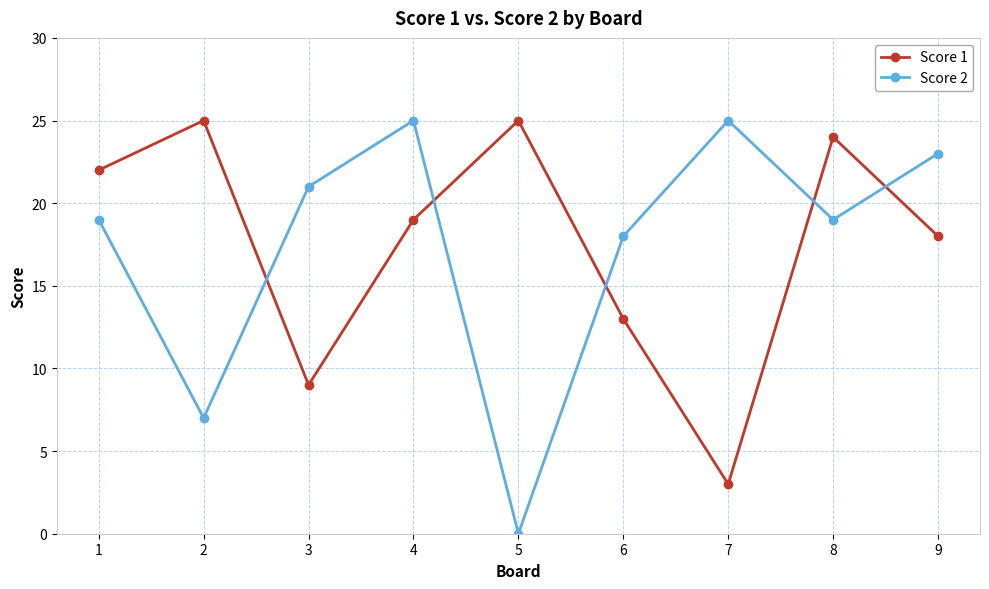

What is the difference between the highest and lowest values at 5?

25